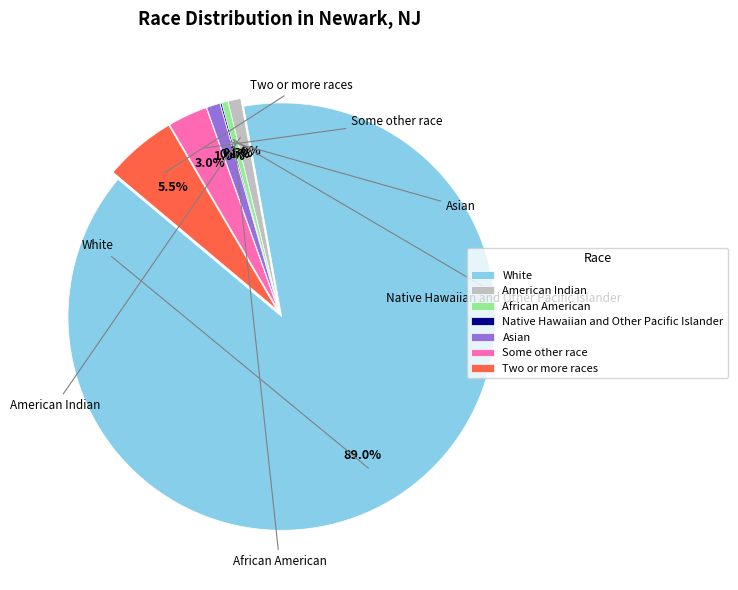

To the nearest percent, what is the average slice percentage?

14%